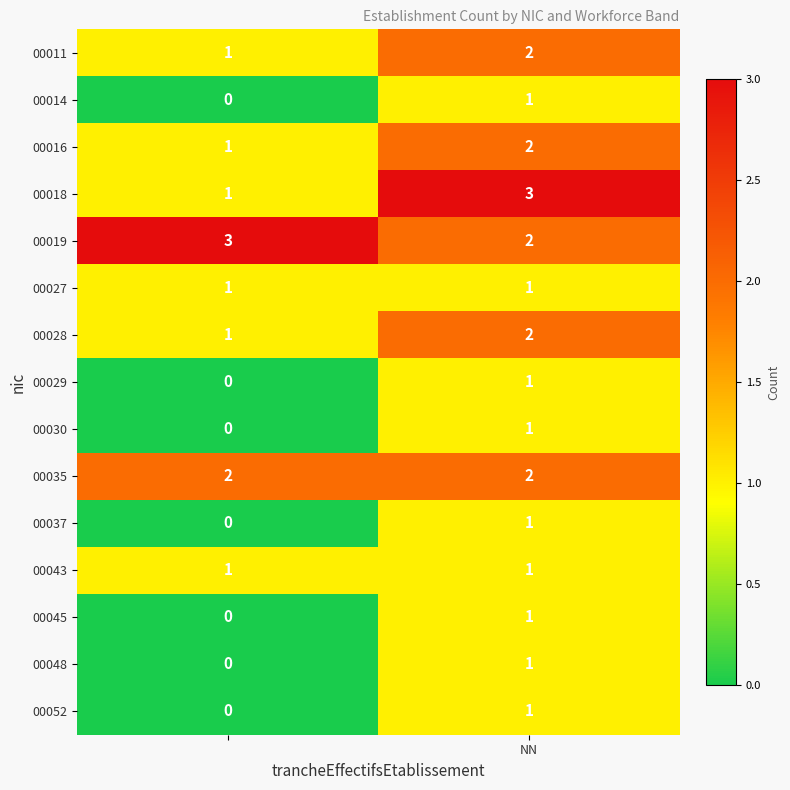

Which series has the largest total across all categories?

00019